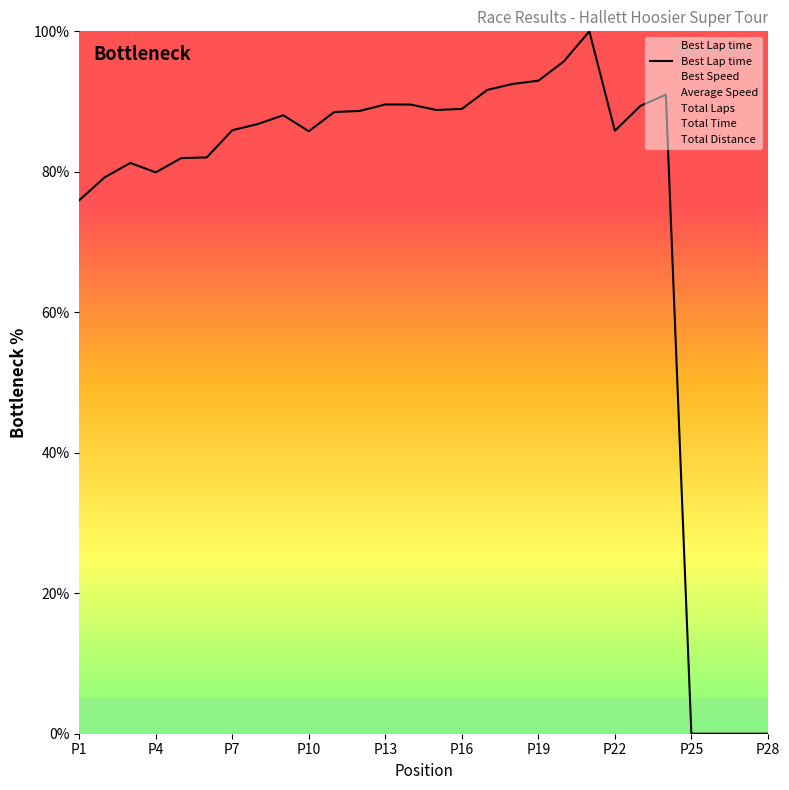

What is the value of the 8th point from the left?

86.8